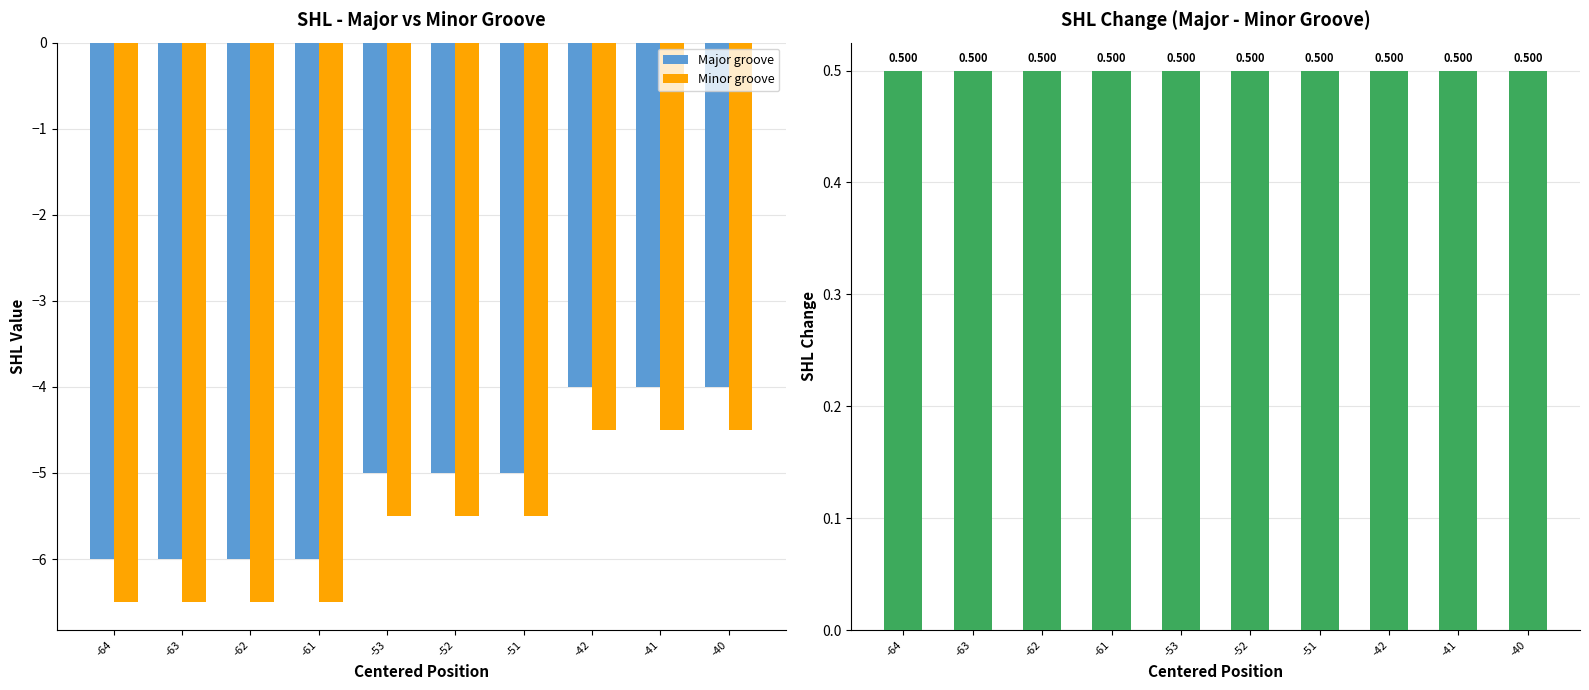

True or false: Major groove has a value of -1.7 at -41.

False